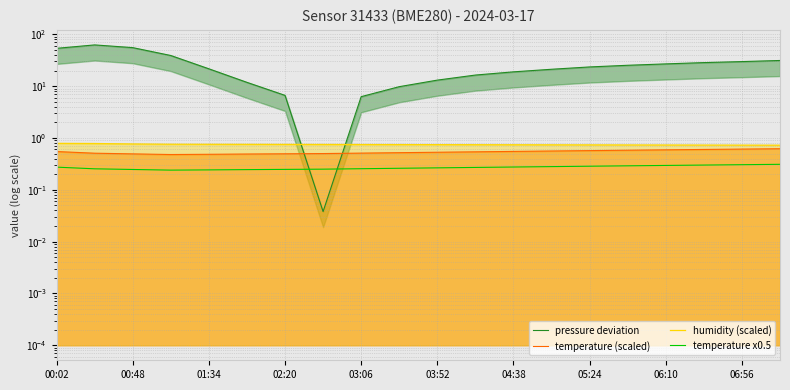

Which series ends up on top after the final intersection of pressure deviation and humidity (scaled)?

pressure deviation